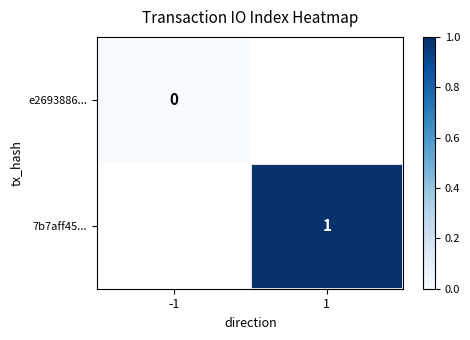

How many series are shown in this chart?

2